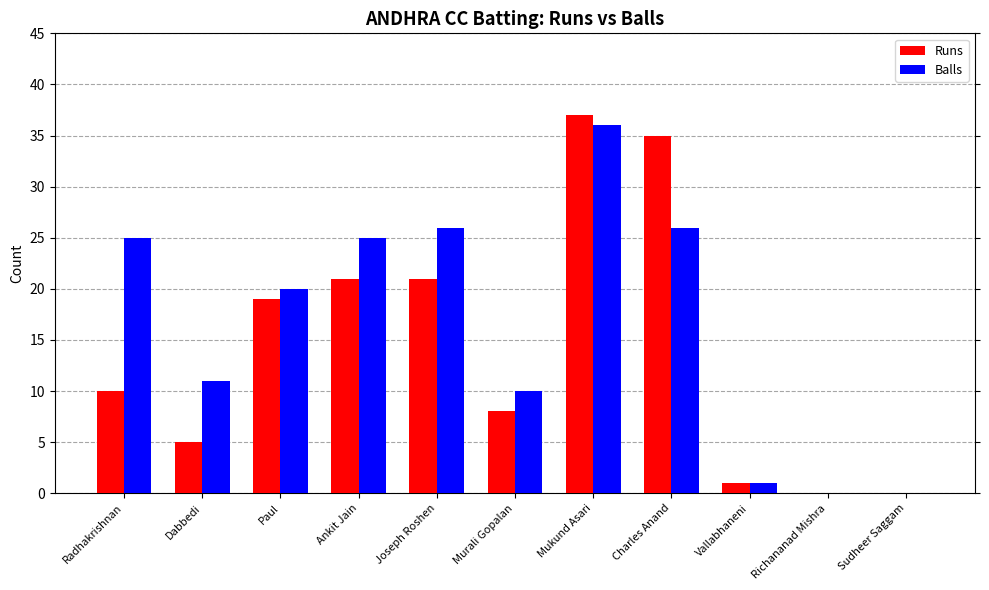

How many data points does each series have?

11